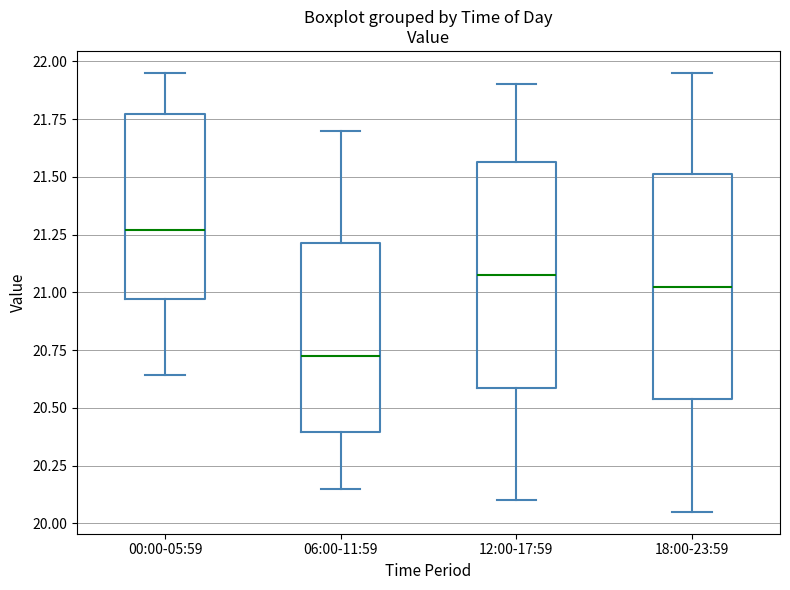

Reading left to right, read every box against the y-axis: the position of its median line, the range the box covers, and the ends of its whiskers. The values are not printed on the chart, so give them approximately, as read against the axis.

00:00-05:59: median 21.25, box 20.95 to 21.75, whiskers 20.65 to 21.95
06:00-11:59: median 20.75, box 20.40 to 21.20, whiskers 20.15 to 21.70
12:00-17:59: median 21.10, box 20.60 to 21.55, whiskers 20.10 to 21.90
18:00-23:59: median 21.05, box 20.55 to 21.50, whiskers 20.05 to 21.95